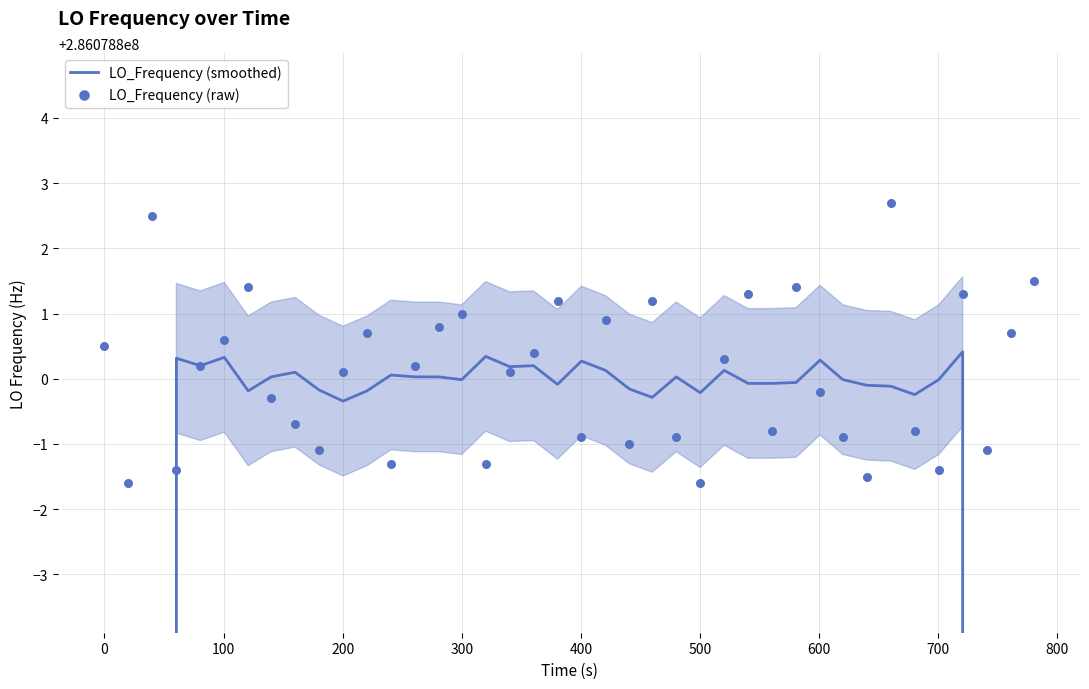

Which series has the largest total across all categories?

LO_Frequency (raw)